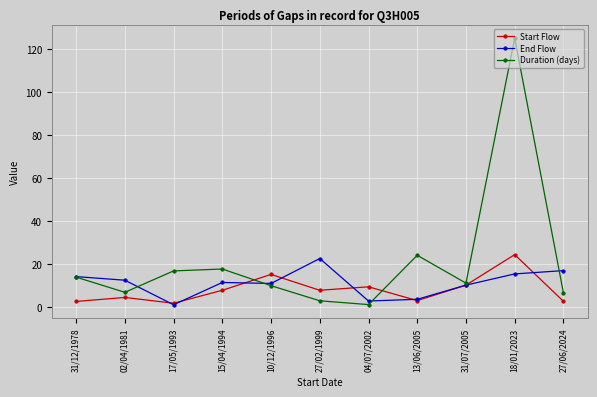

Which series changed the most between 27/02/1999 and 13/06/2005?

Duration (days)